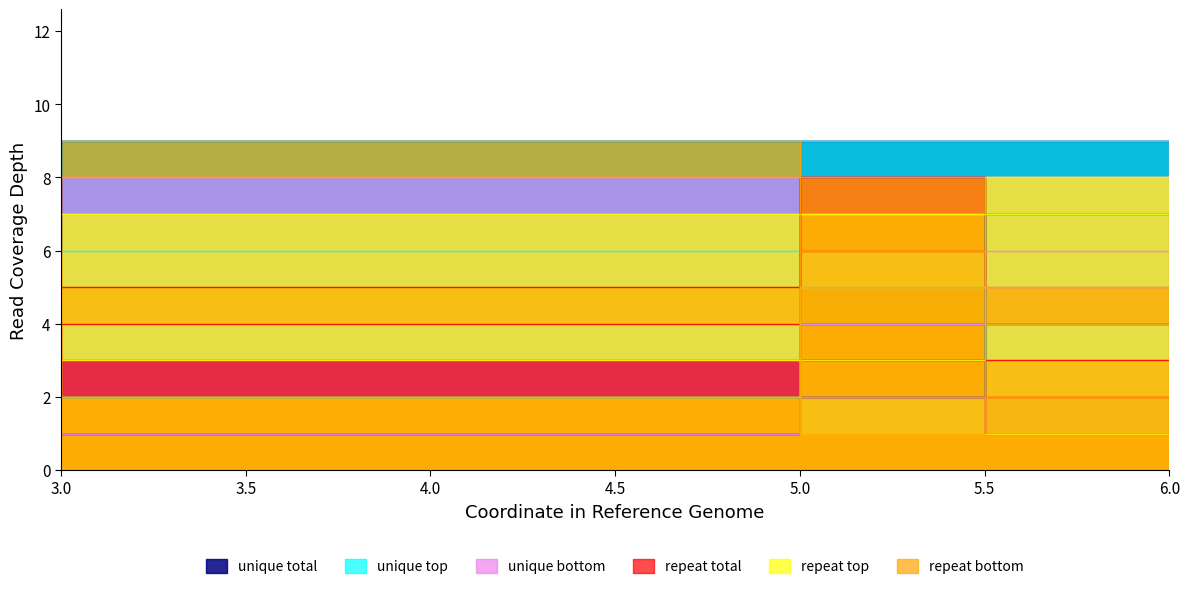

Which series changed the most between 4 and 9?

unique total